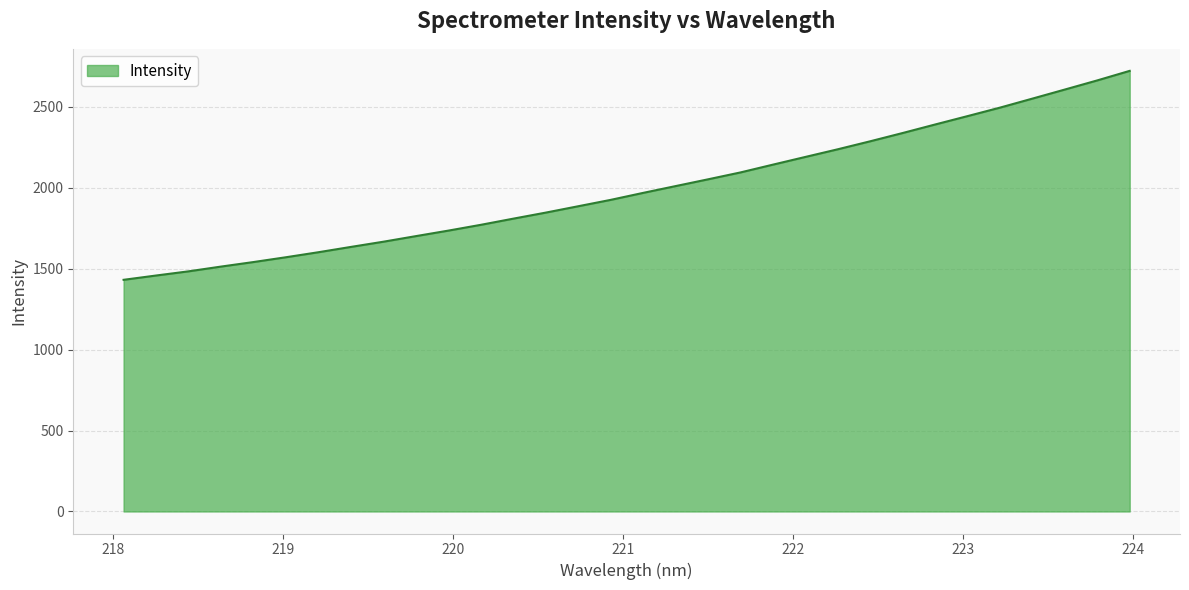

What is the greatest value displayed?

2723.3